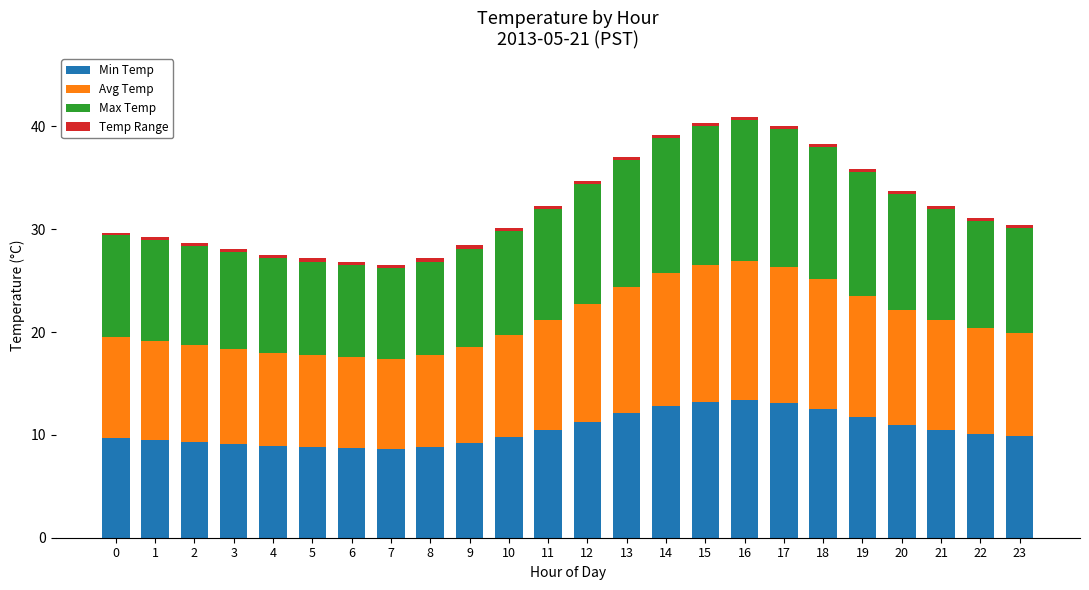

What is the sum of all Min Temp values?

252.5